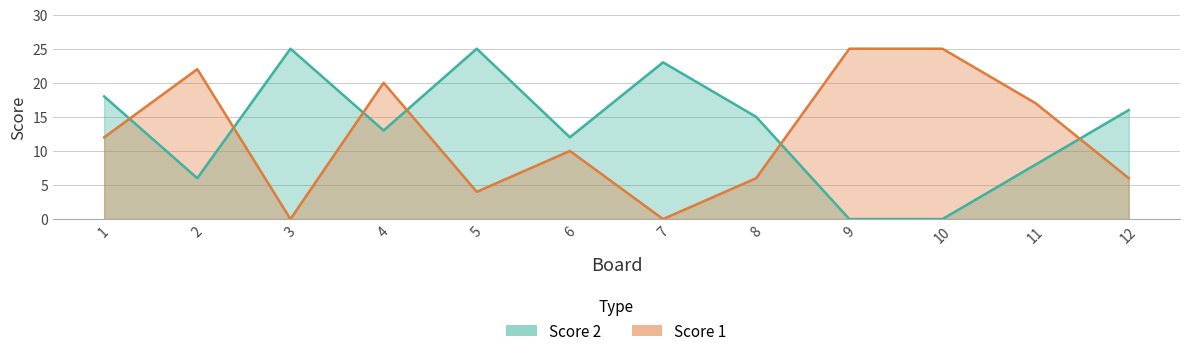

What is the average value of the Score 1 series?

12